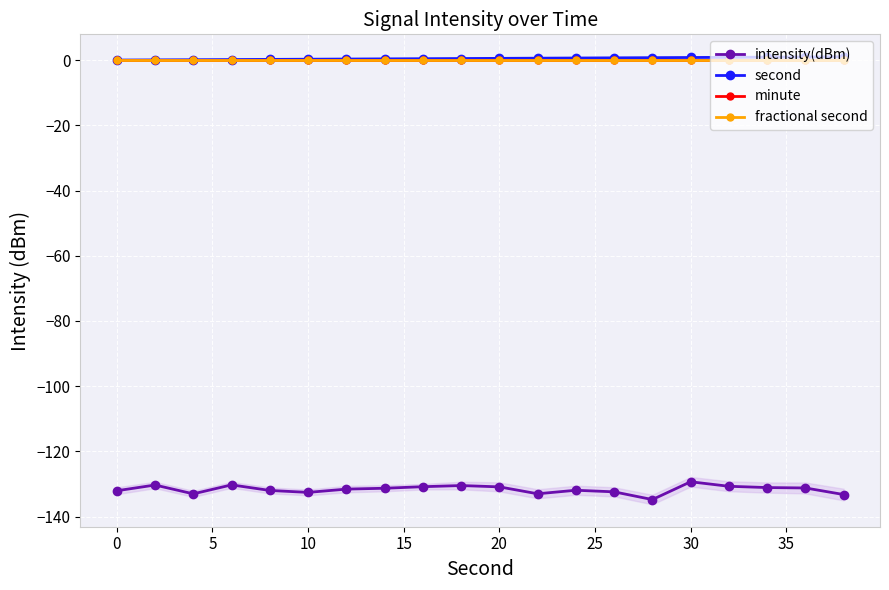

Reading left to right, what are all the values shown in this chart?

intensity(dBm): -132.0	-130.3	-133.0	-130.2	-132.0	-132.6	-131.5	-131.3	-130.8	-130.4	-130.9	-133.0	-131.9	-132.4	-134.8	-129.3	-130.7	-131.1	-131.2	-133.2
second: 0.0	0.1	0.1	0.2	0.2	0.3	0.3	0.4	0.4	0.5	0.5	0.6	0.6	0.7	0.7	0.8	0.8	0.9	0.9	1.0
minute: 0.0	0.0	0.0	0.0	0.0	0.0	0.0	0.0	0.0	0.0	0.0	0.0	0.0	0.0	0.0	0.0	0.0	0.0	0.0	0.0
fractional second: 0.0	0.0	0.0	0.0	0.0	0.0	0.0	0.0	0.0	0.0	0.0	0.0	0.0	0.0	0.0	0.0	0.0	0.0	0.0	0.0